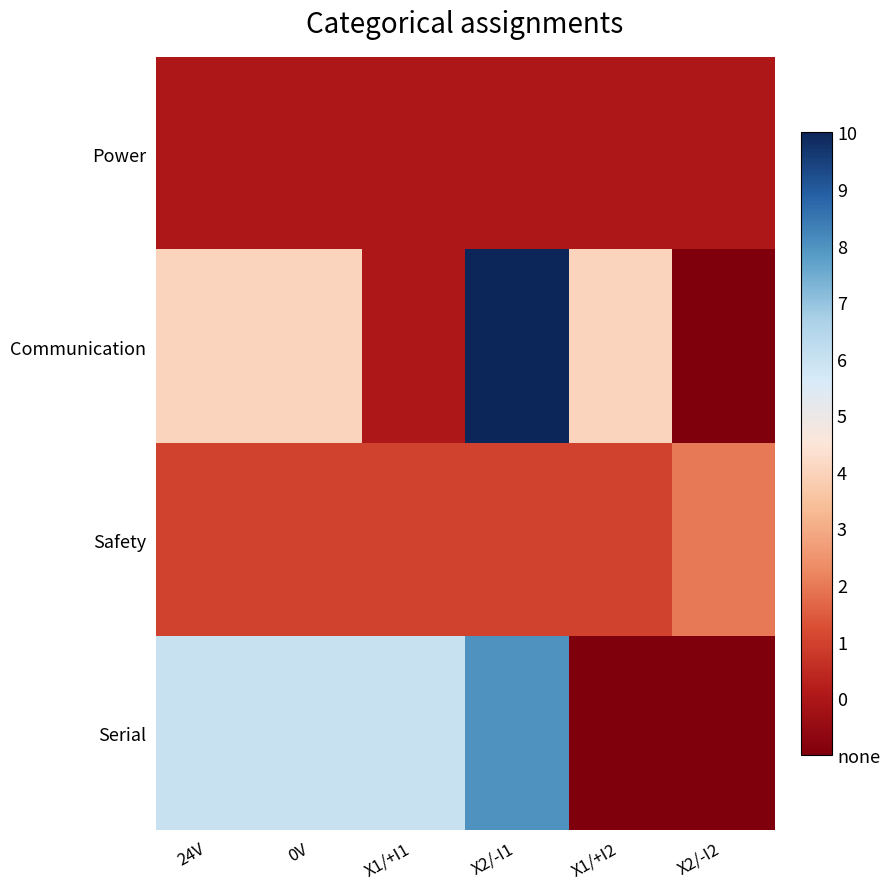

At which category does the chart reach its peak across all series?

X2/-I1